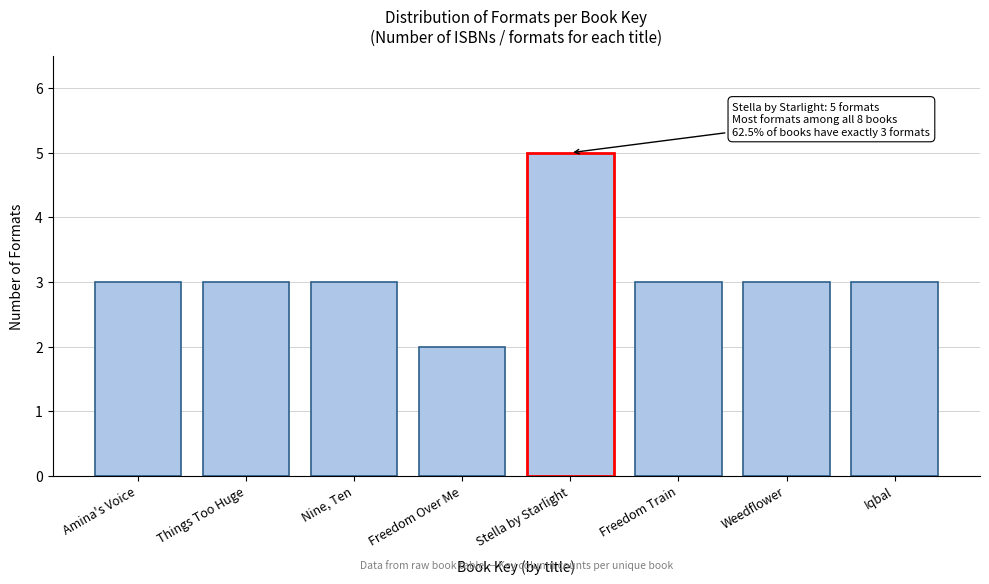

Reading left to right, extract all data points from this chart.

Amina's Voice=3	Things Too Huge=3	Nine, Ten=3	Freedom Over Me=2	Stella by Starlight=5	Freedom Train=3	Weedflower=3	Iqbal=3